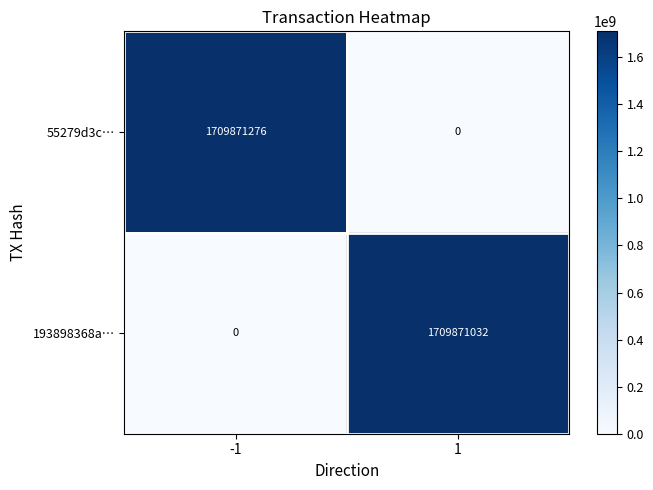

What is the greatest value displayed?

1709871276